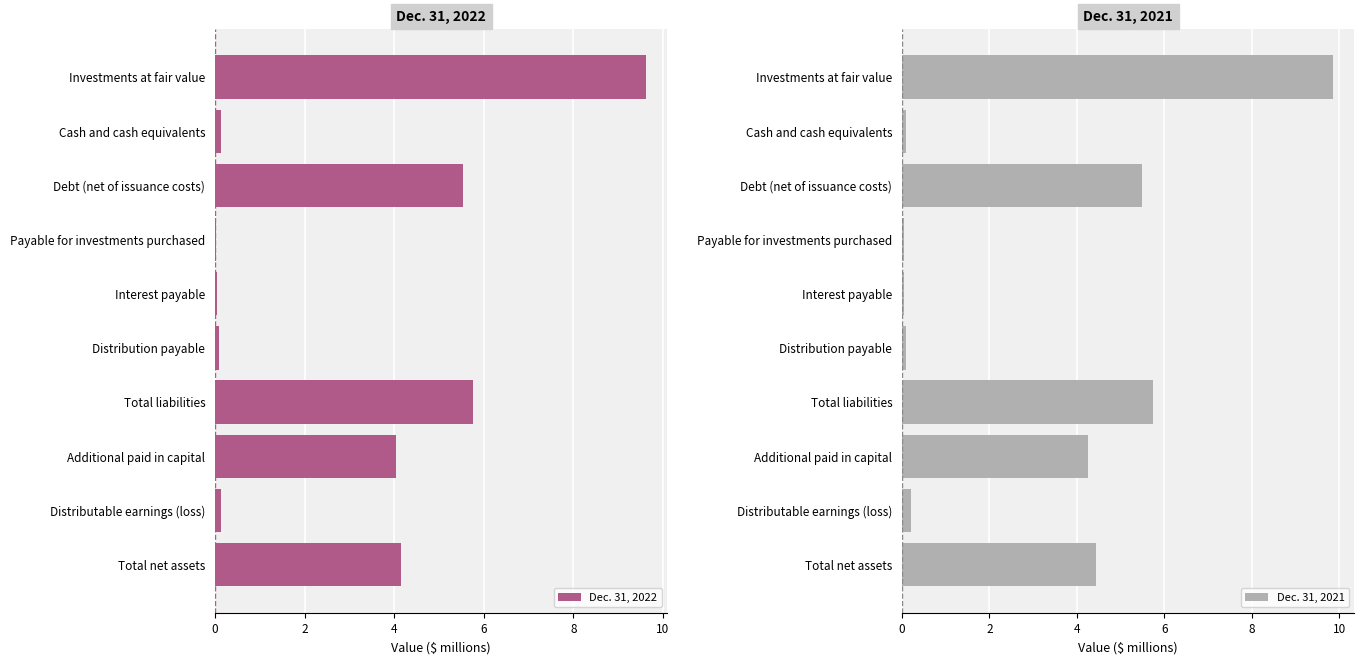

At how many categories does at least one series exceed 6?

1